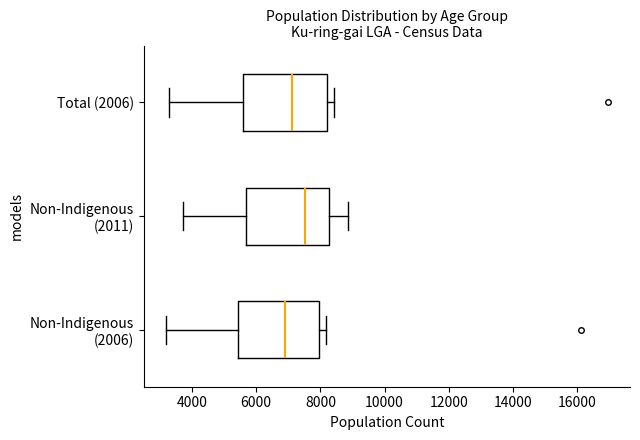

Which box's median line is the furthest to the left?

Non-Indigenous (2006)